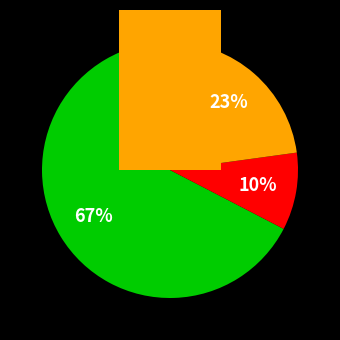

Is the sum of M70611 and 1223751 greater than half?

No